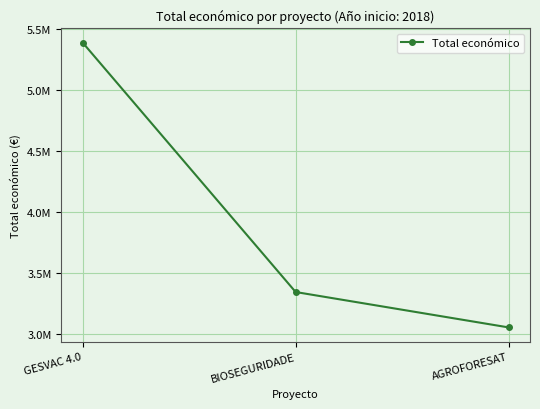

List the labels in order of value, smallest first.

AGROFORESAT, BIOSEGURIDADE, GESVAC 4.0